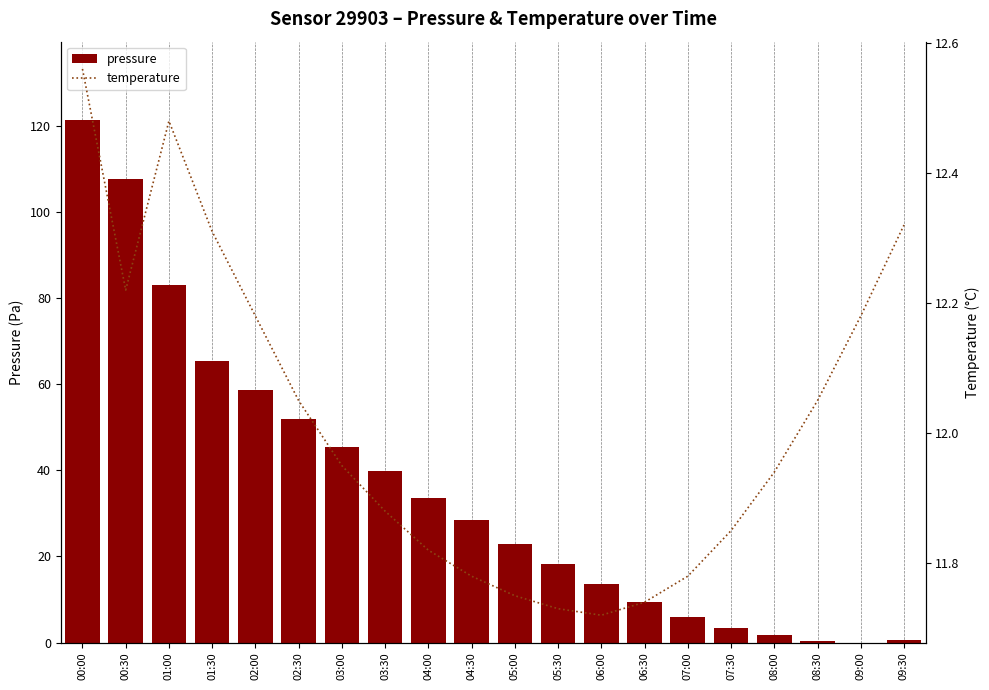

Is it true that pressure equals 6.0 at 07:00?

True